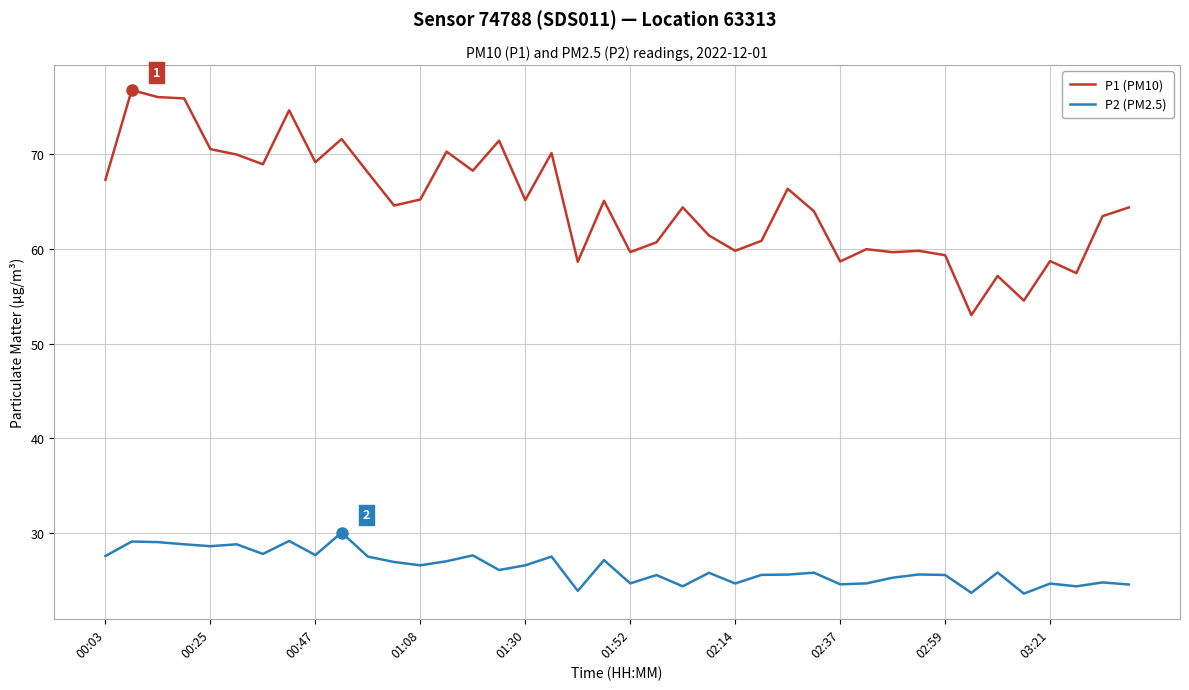

True or false: P1 (PM10) and P2 (PM2.5) intersect in this chart.

False